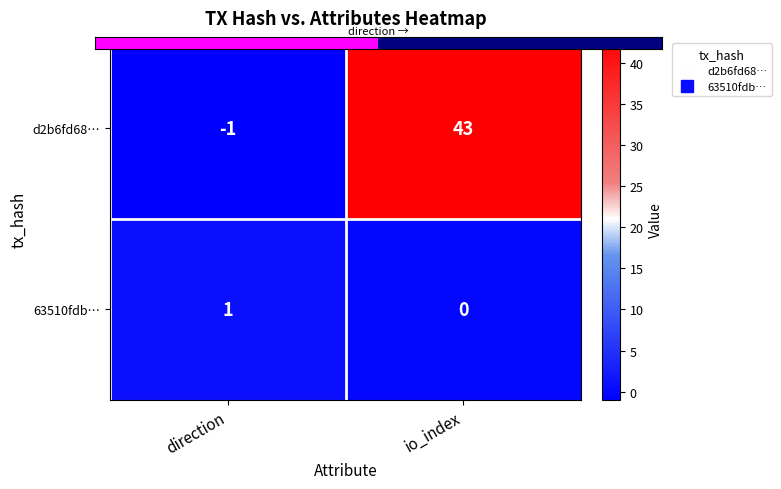

True or false: 63510fdb… has a value of 0 at io_index.

True